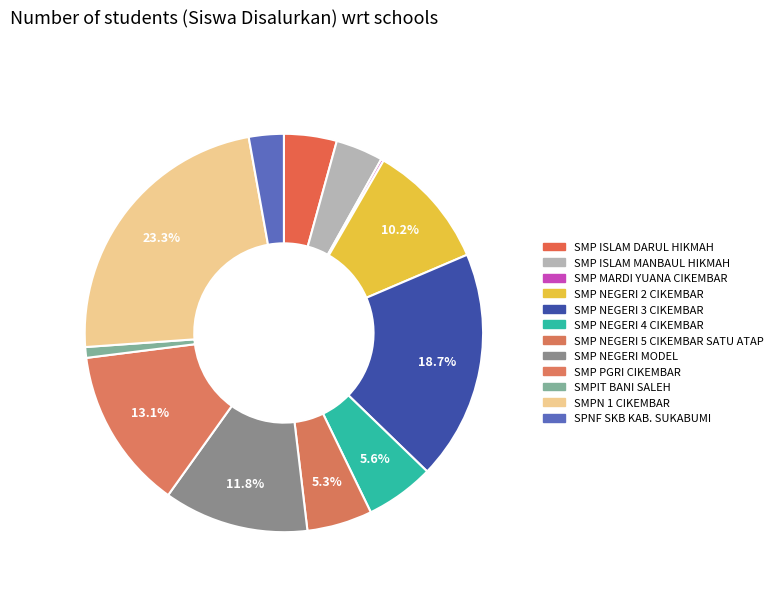

Count the number of slices in the pie.

12